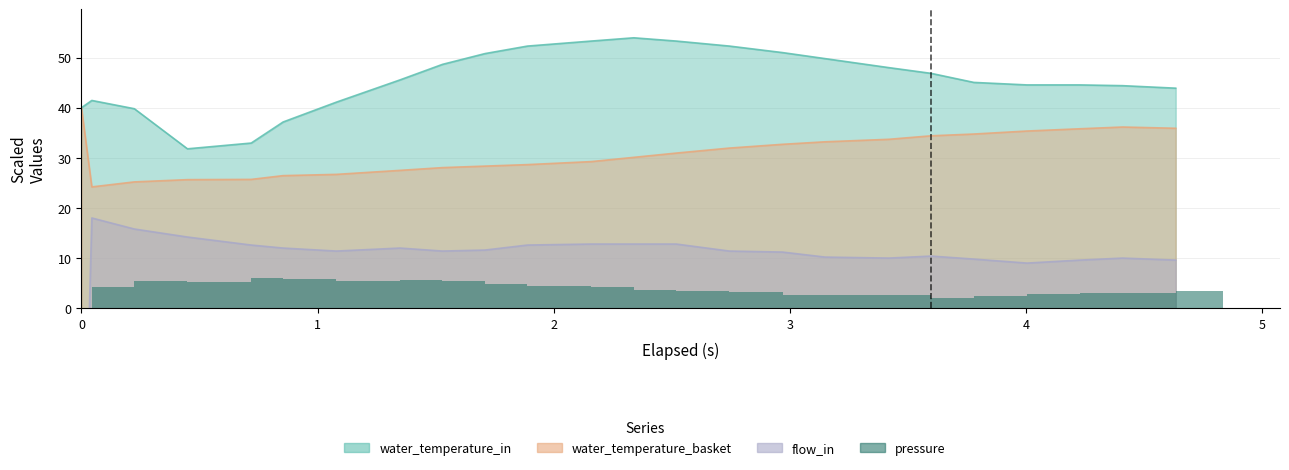

What is the difference between the values at 20 and 13?

0.6